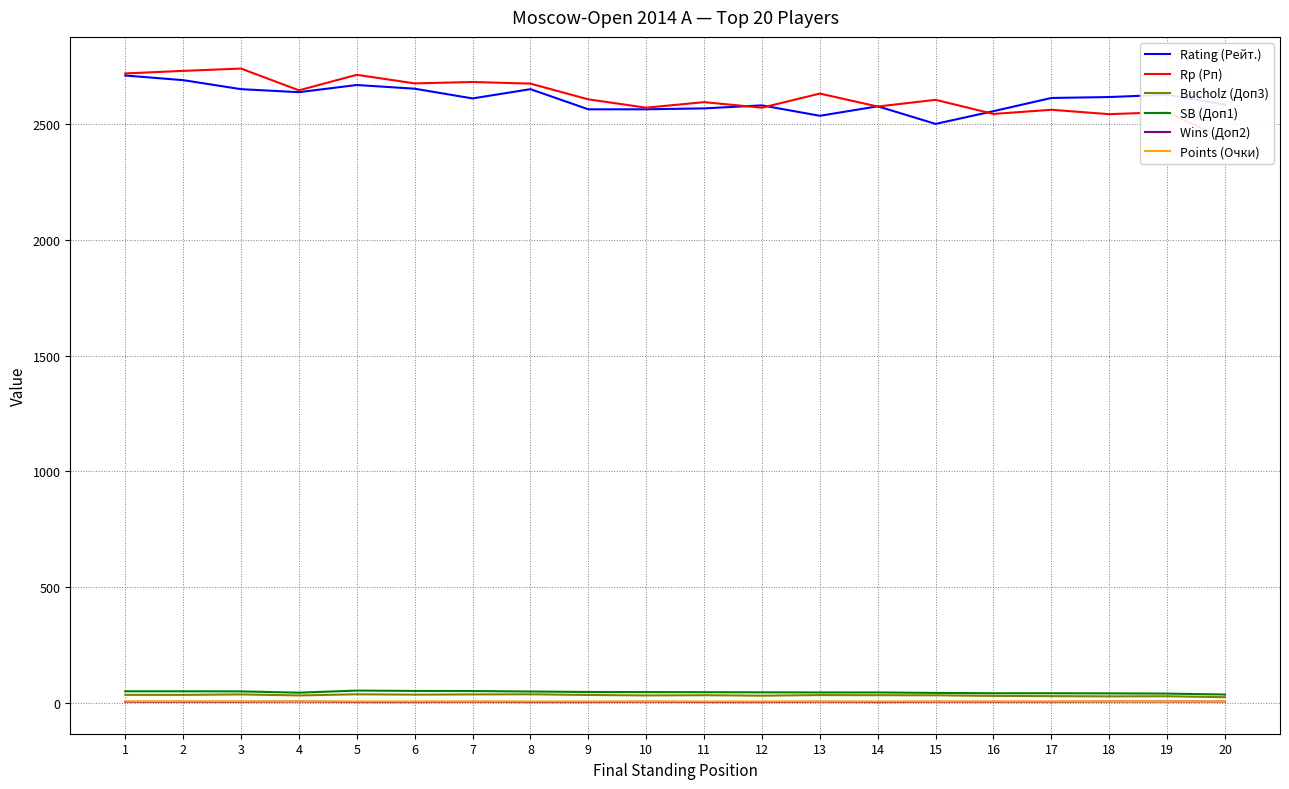

True or false: Rating (Рейт.) has a value of 4563.4 at 6.

False